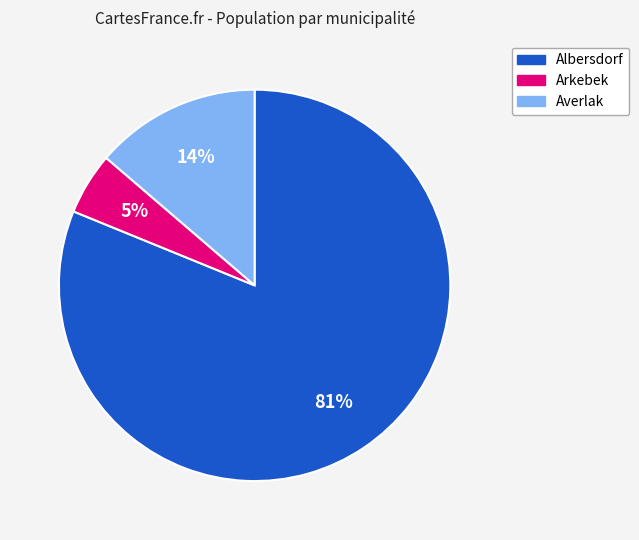

Which slice is the smallest?

Arkebek